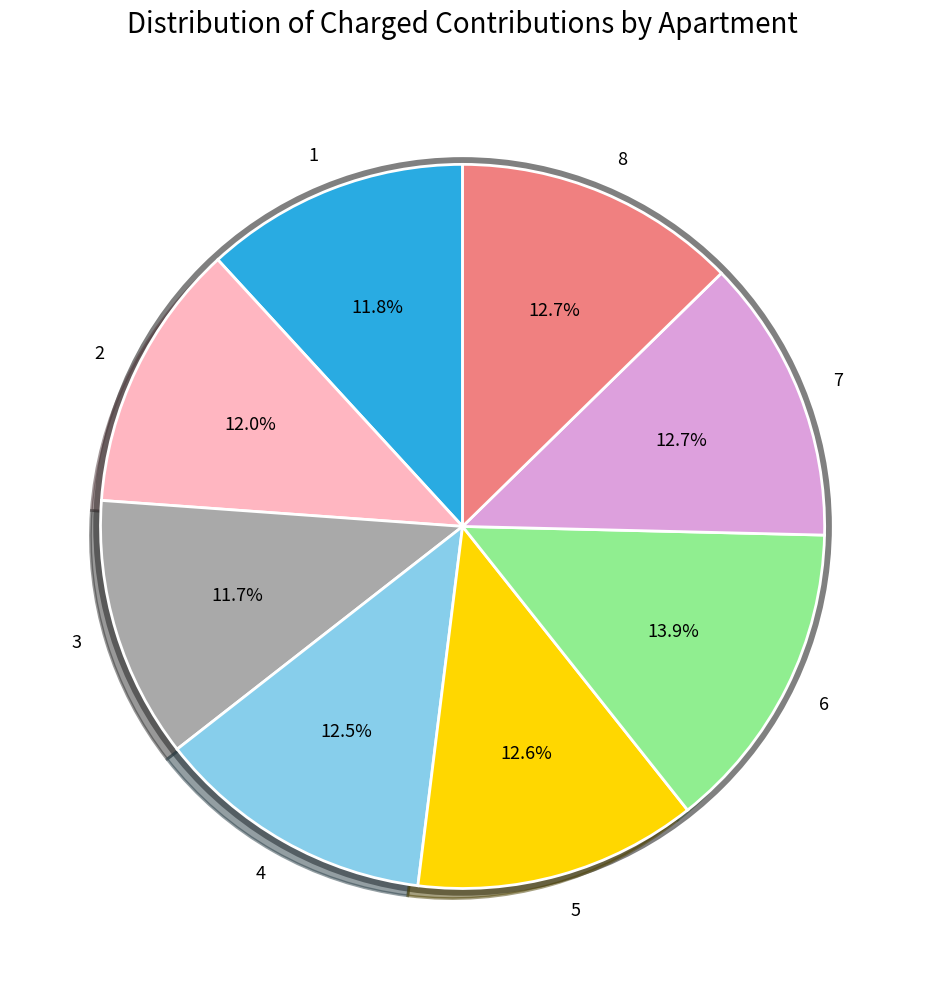

To the nearest percent, what is the difference between the 5 and 2 slice percentages?

1%